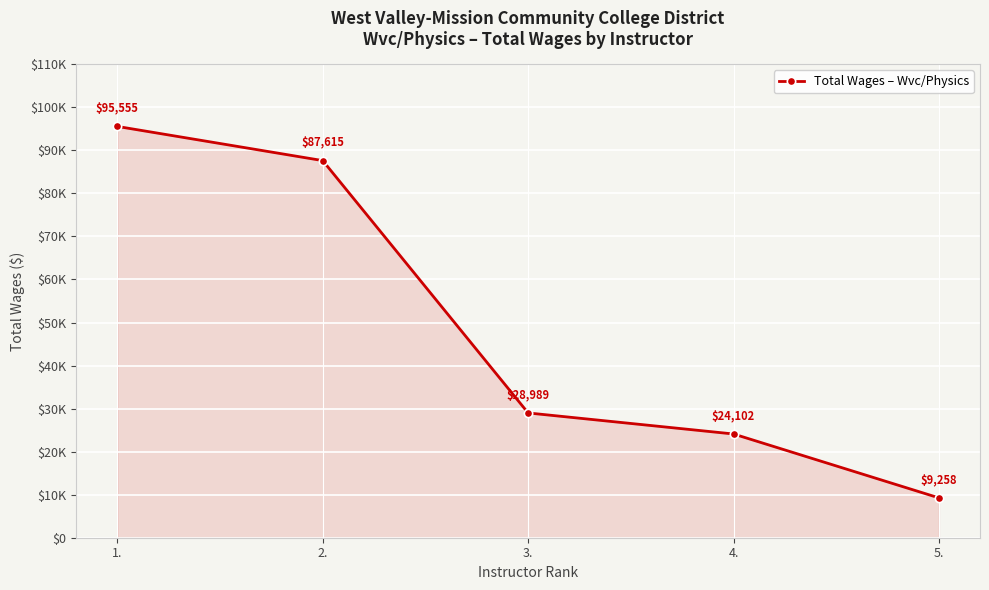

What is the sum of the values at 2. and 5.?

96873